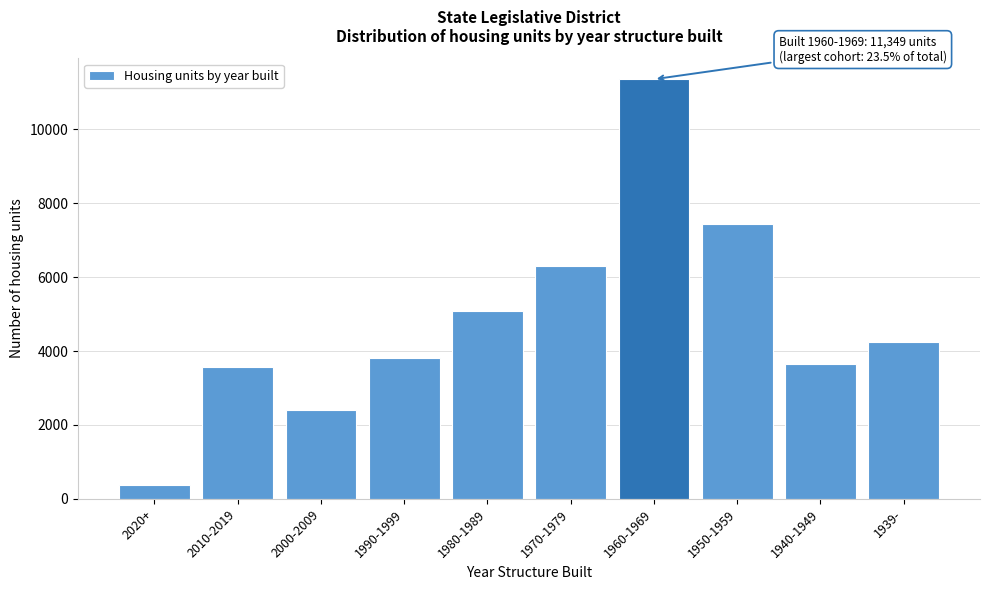

Reading left to right, what are all the values shown in this chart?

2020+=381	2010-2019=3566	2000-2009=2415	1990-1999=3814	1980-1989=5095	1970-1979=6307	1960-1969=11349	1950-1959=7427	1940-1949=3645	1939-=4247